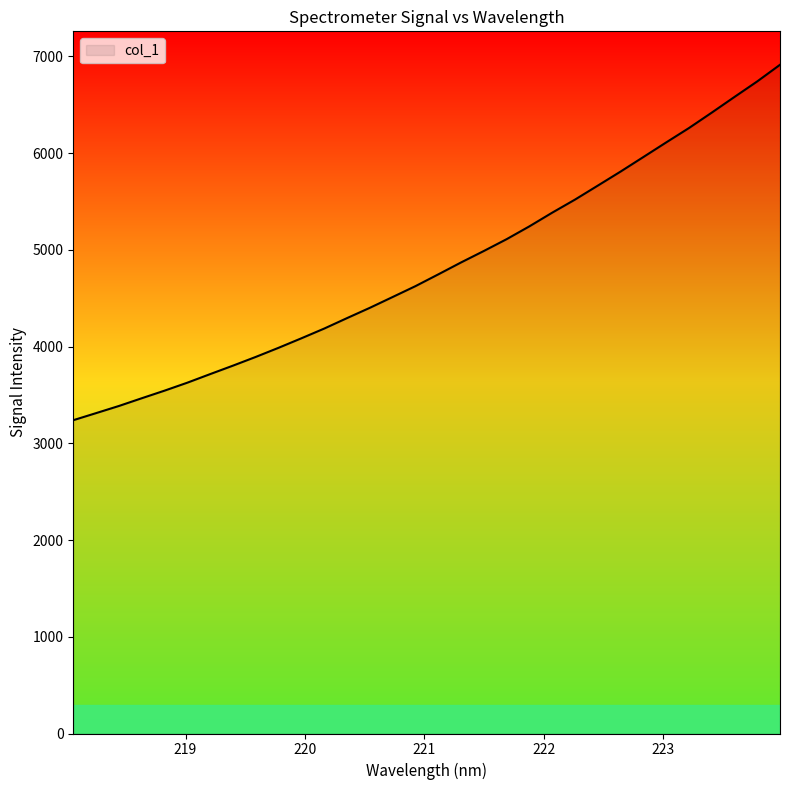

What is the difference between the maximum and minimum values?

3674.6